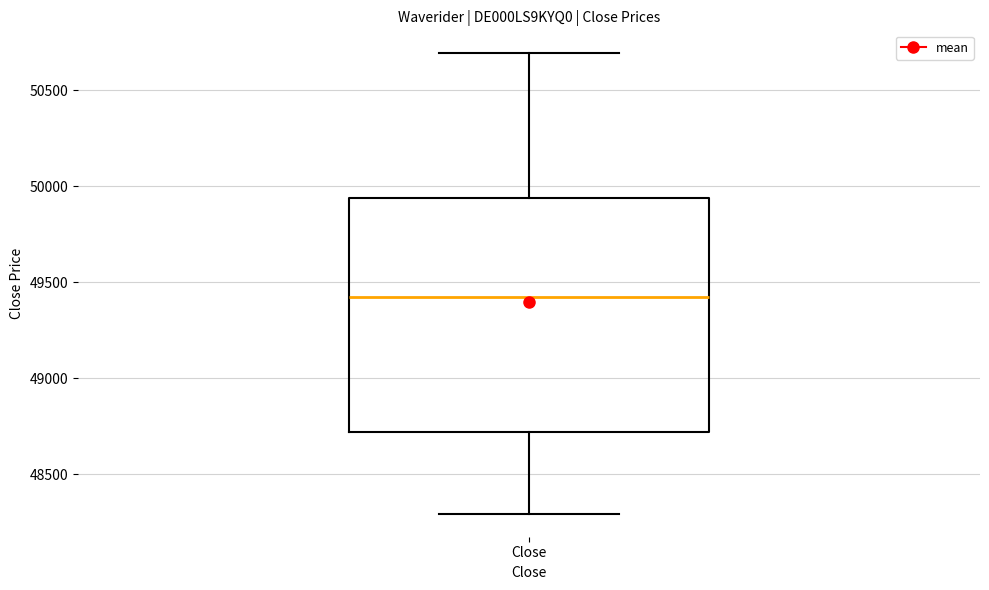

Read this box plot against the y-axis: the position of the median line, the range covered by the box, and the ends of both whiskers. The values are not printed on the chart, so give them approximately, as read against the axis.

median 49400, box 48700 to 49950, whiskers 48300 to 50700